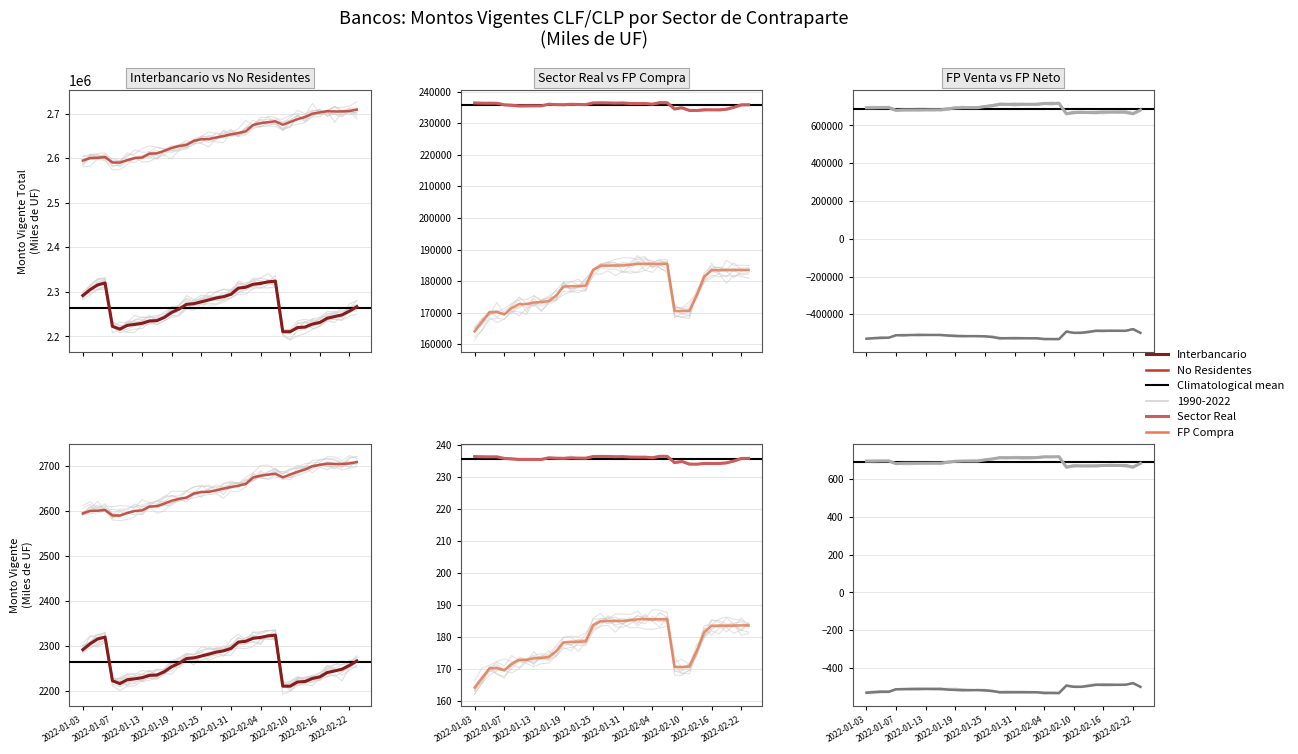

What is the label of the 33rd point from the left?

2022-02-16